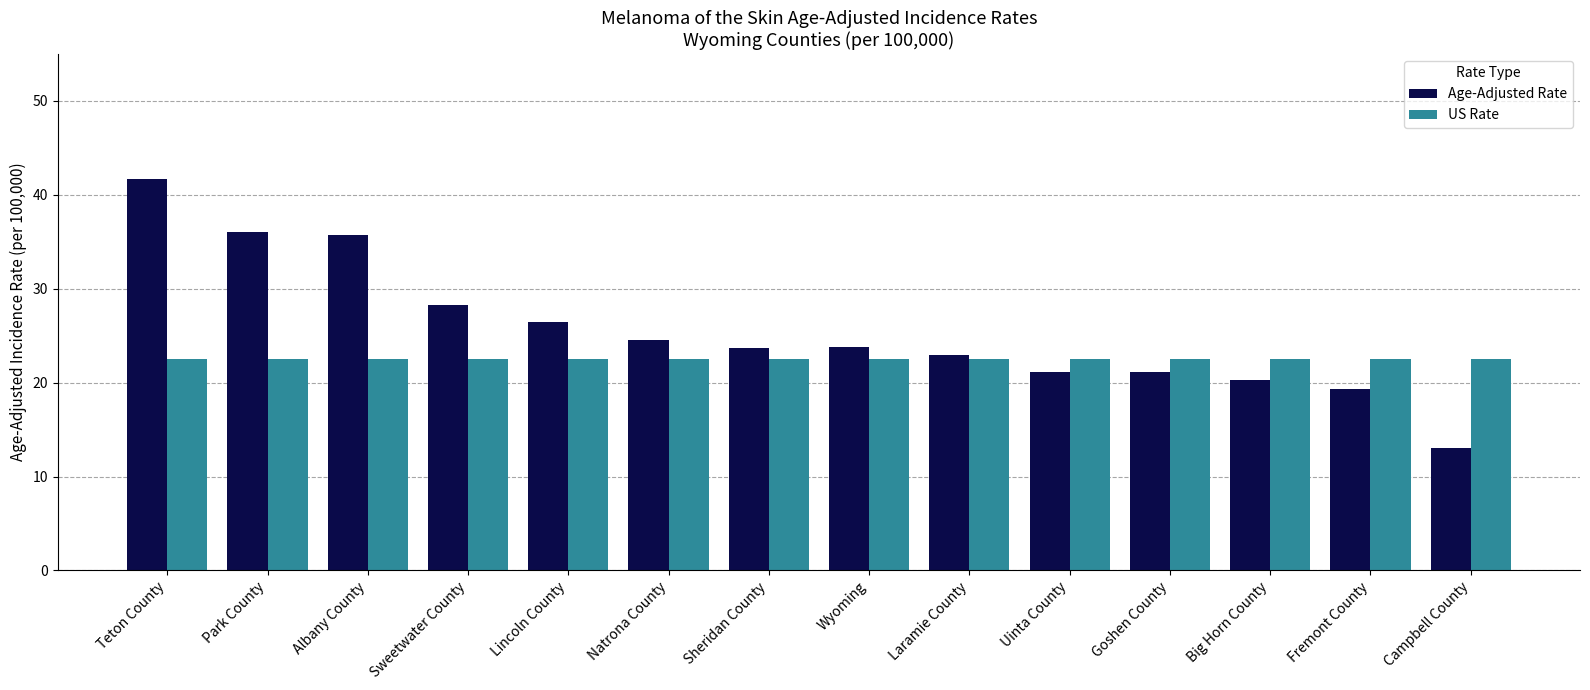

Which series has the widest spread of values?

Age-Adjusted Rate